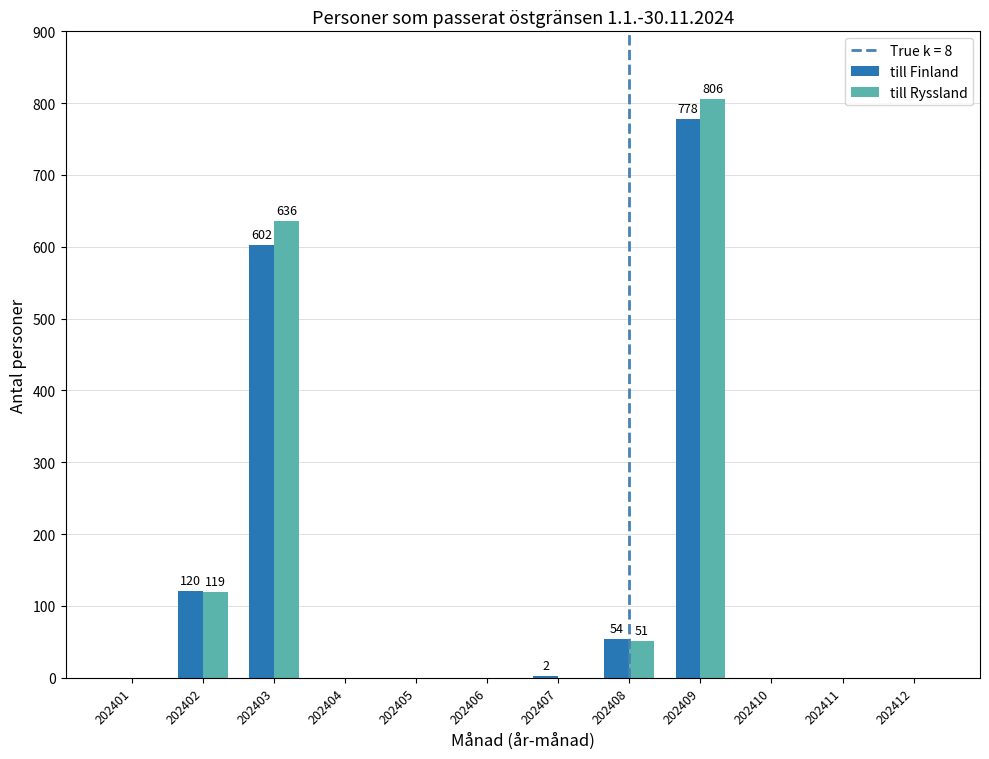

What is the sum of all till Finland values?

1556